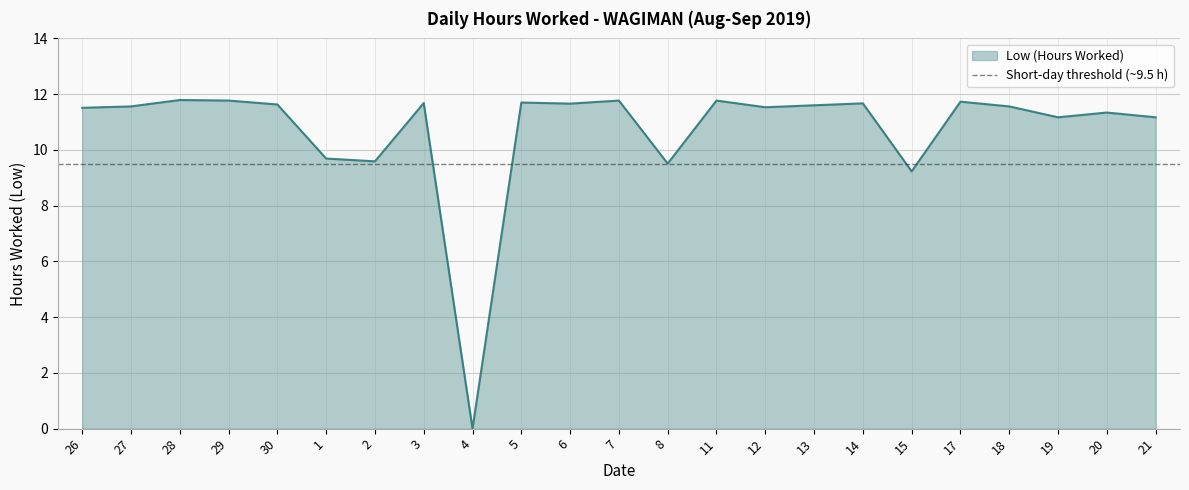

How many interior local valleys (lower than both neighbors) does the data have?

7